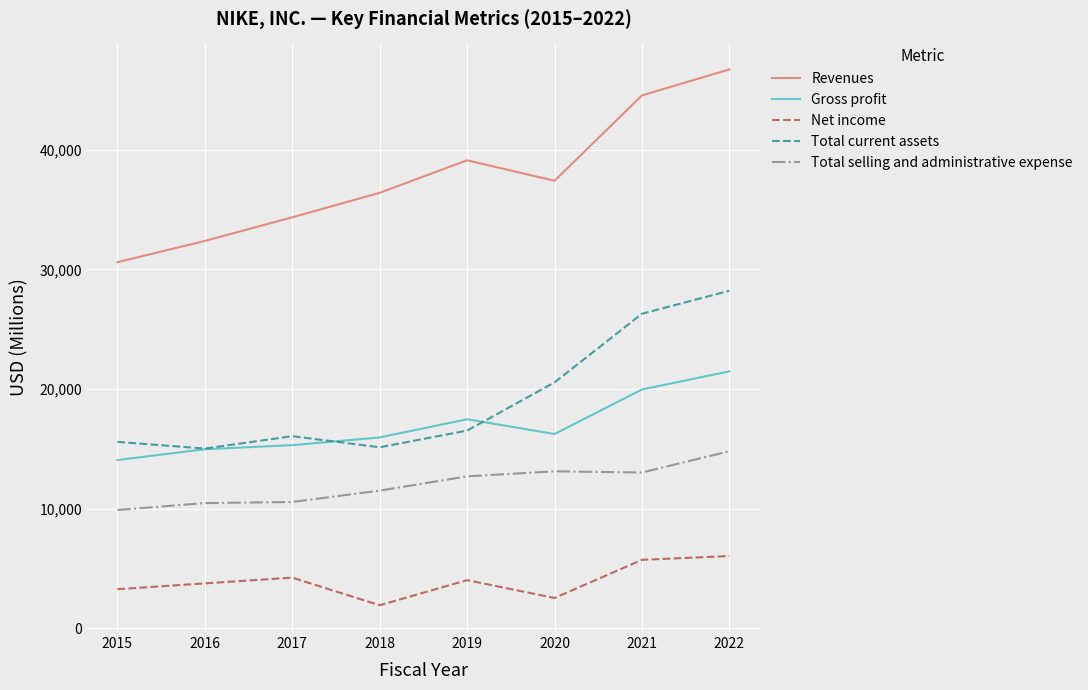

List the series in order of their peak value, lowest first.

Net income, Total selling and administrative expense, Gross profit, Total current assets, Revenues